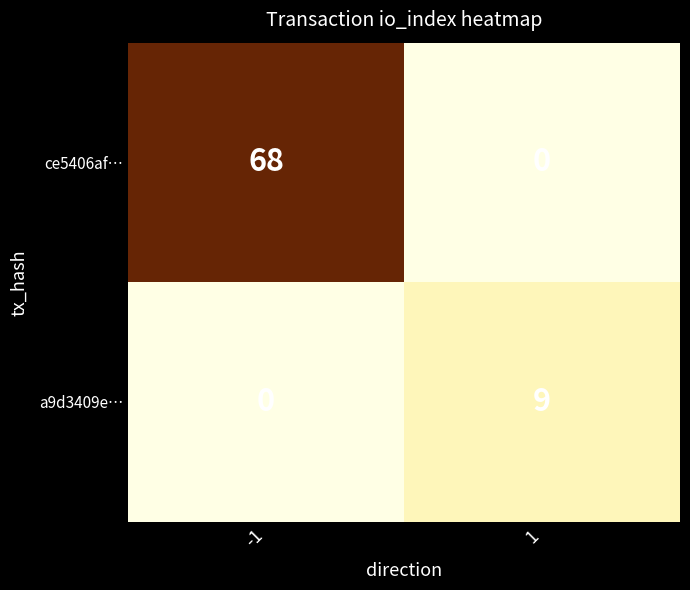

At which category is the sum across all series the highest?

-1